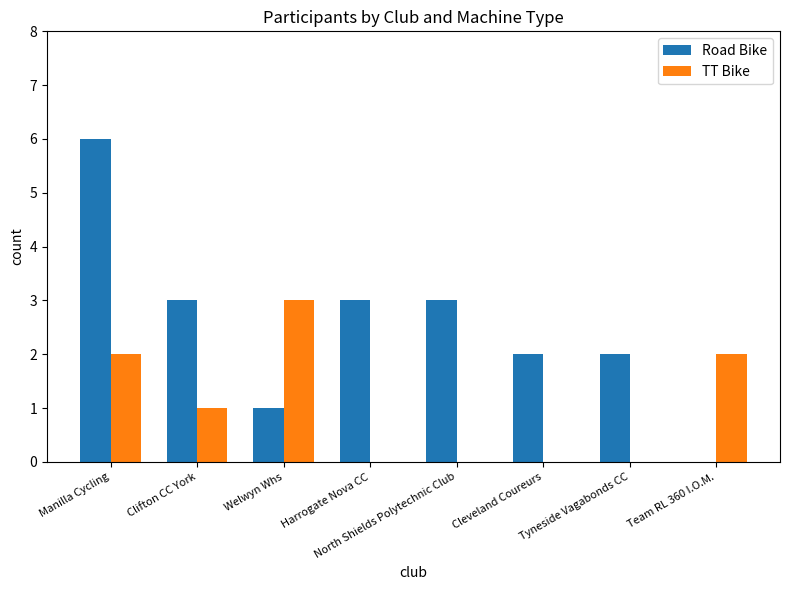

At which label does Road Bike first exceed 3?

Manilla Cycling